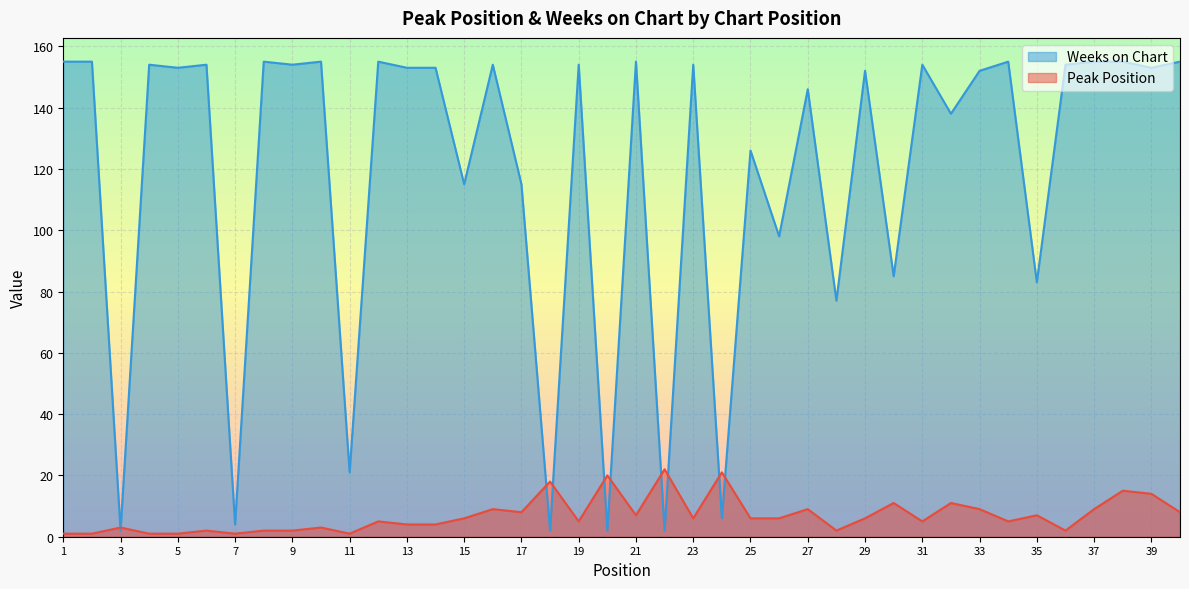

Reading left to right, transcribe all the data shown in this chart.

Peak Position: 1=1	2=1	3=3	4=1	5=1	6=2	7=1	8=2	9=2	10=3	11=1	12=5	13=4	14=4	15=6	16=9	17=8	18=18	19=5	20=20	21=7	22=22	23=6	24=21	25=6	26=6	27=9	28=2	29=6	30=11	31=5	32=11	33=9	34=5	35=7	36=2	37=9	38=15	39=14	40=8
Weeks on Chart: 1=155	2=155	3=2	4=154	5=153	6=154	7=4	8=155	9=154	10=155	11=21	12=155	13=153	14=153	15=115	16=154	17=115	18=2	19=154	20=2	21=155	22=2	23=154	24=6	25=126	26=98	27=146	28=77	29=152	30=85	31=154	32=138	33=152	34=155	35=83	36=154	37=155	38=155	39=153	40=155